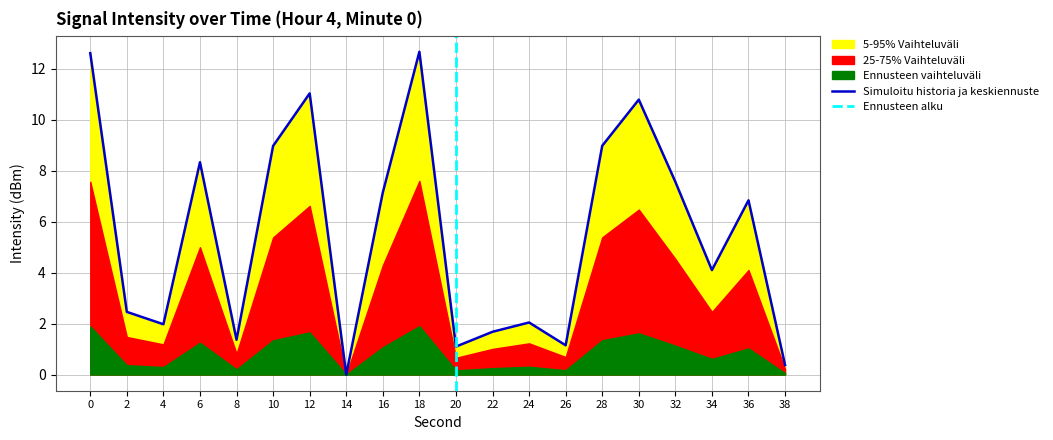

True or false: the data has more than 2 interior local peaks.

True